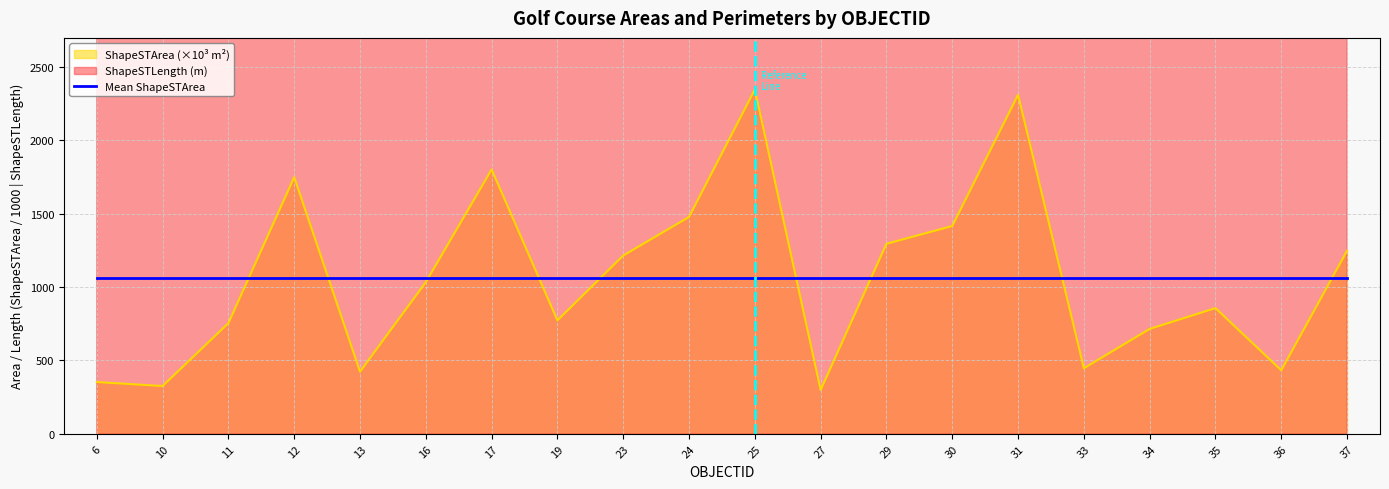

True or false: ShapeSTArea has more than 2 interior local peaks.

True